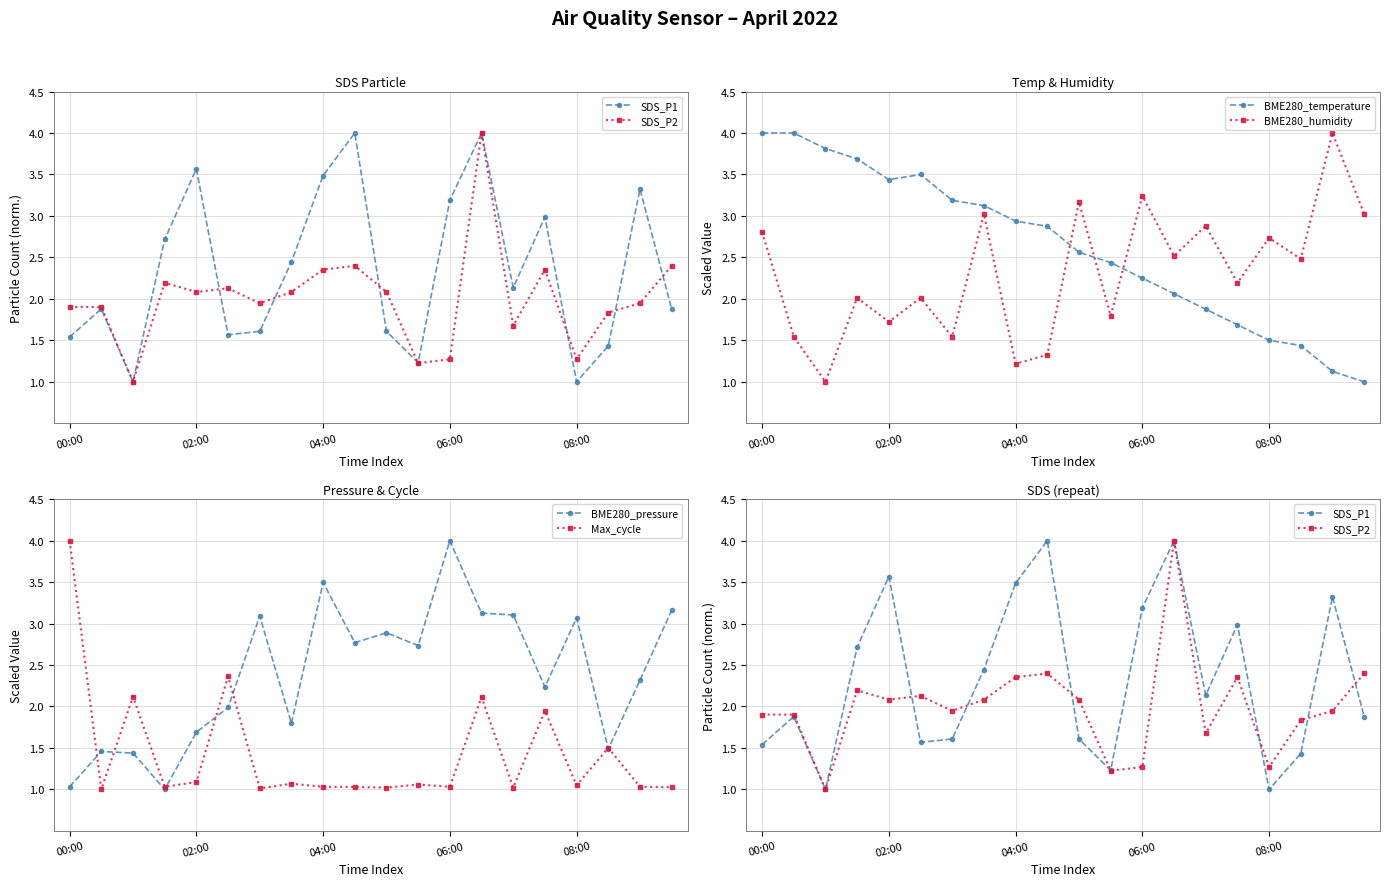

At which category is the sum across all series the highest?

13